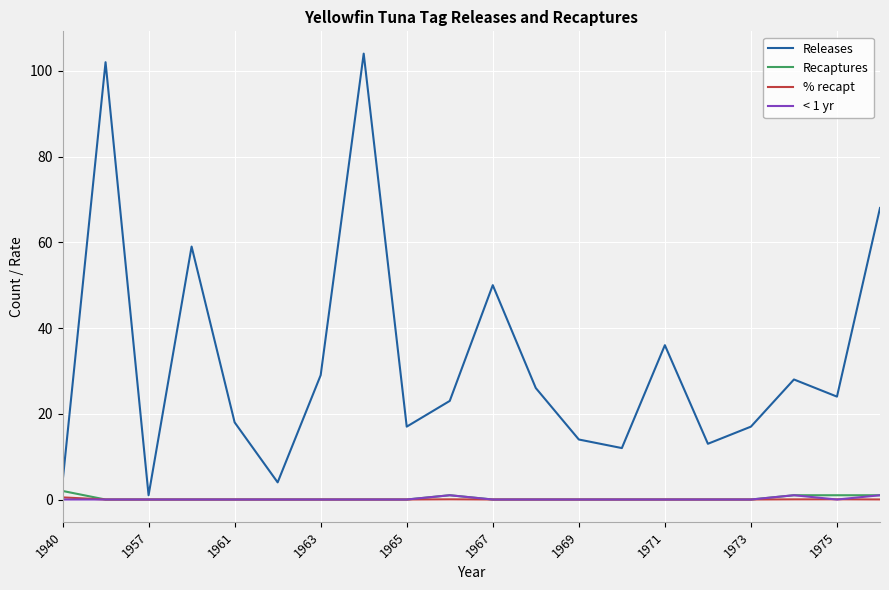

Which series has the largest range (max minus min)?

Releases